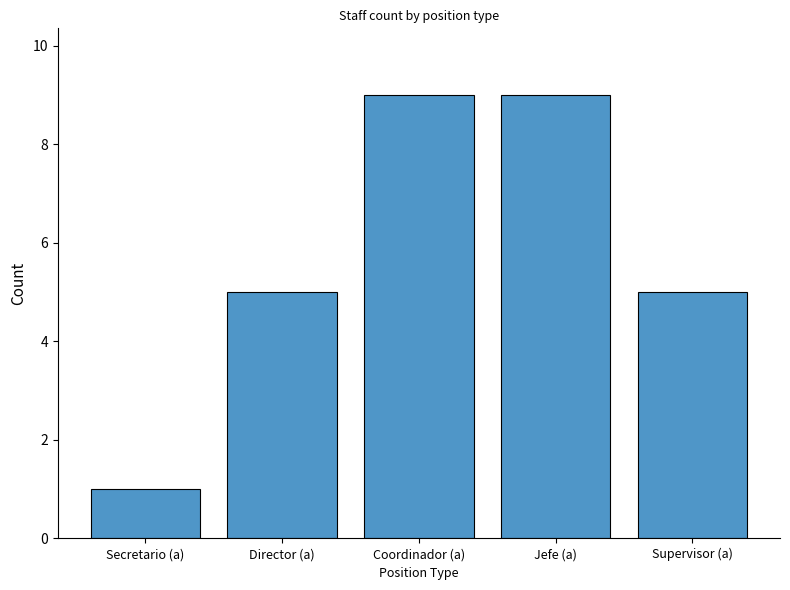

What is the change in value from Coordinador (a) to Supervisor (a)?

-4